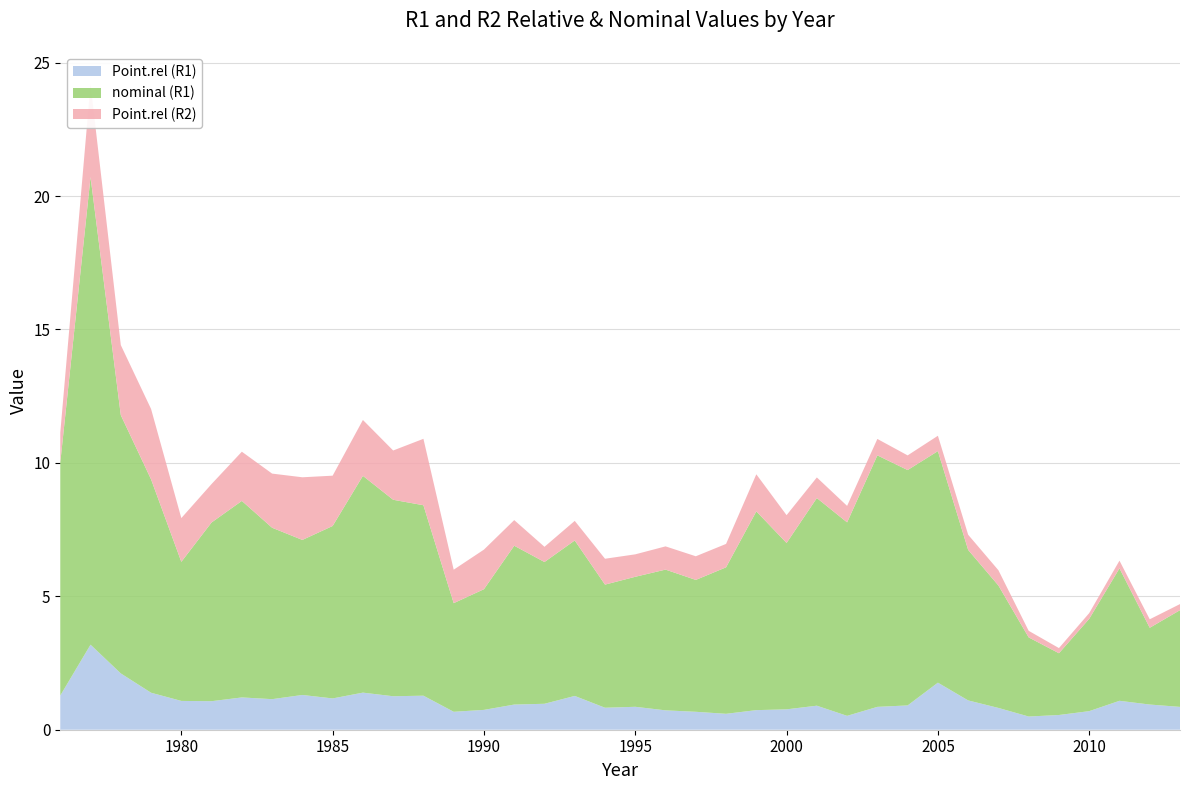

Reading left to right, what are all the values shown in this chart?

Point.rel (R1): 1.3	3.2	2.1	1.4	1.1	1.1	1.2	1.1	1.3	1.2	1.4	1.3	1.3	0.7	0.7	0.9	1.0	1.3	0.8	0.9	0.7	0.7	0.6	0.7	0.8	0.9	0.5	0.9	0.9	1.8	1.1	0.8	0.5	0.6	0.7	1.1	0.9	0.9
nominal (R1): 8.7	17.5	9.7	8.0	5.2	6.7	7.4	6.4	5.8	6.5	8.1	7.4	7.1	4.1	4.5	6.0	5.3	5.8	4.6	4.9	5.3	4.9	5.5	7.4	6.2	7.8	7.2	9.4	8.8	8.7	5.6	4.6	3.0	2.3	3.5	5.0	2.9	3.6
Point.rel (R2): 1.1	3.5	2.6	2.6	1.6	1.4	1.8	2.0	2.3	1.9	2.1	1.8	2.5	1.3	1.5	1.0	0.6	0.7	1.0	0.8	0.9	0.9	0.9	1.4	1.0	0.8	0.6	0.6	0.5	0.6	0.6	0.6	0.2	0.2	0.2	0.3	0.3	0.2